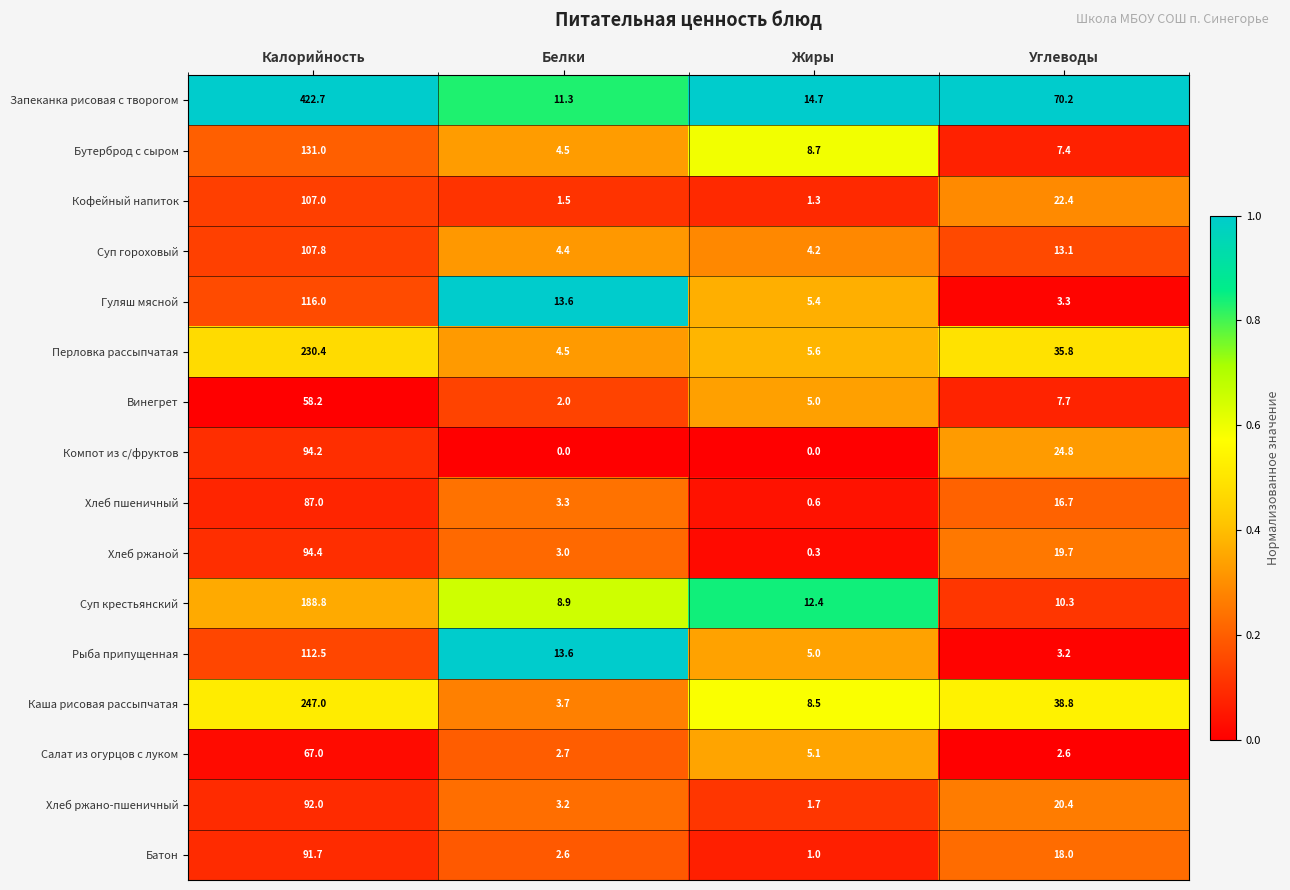

At which category is the sum across all series the highest?

Калорийность